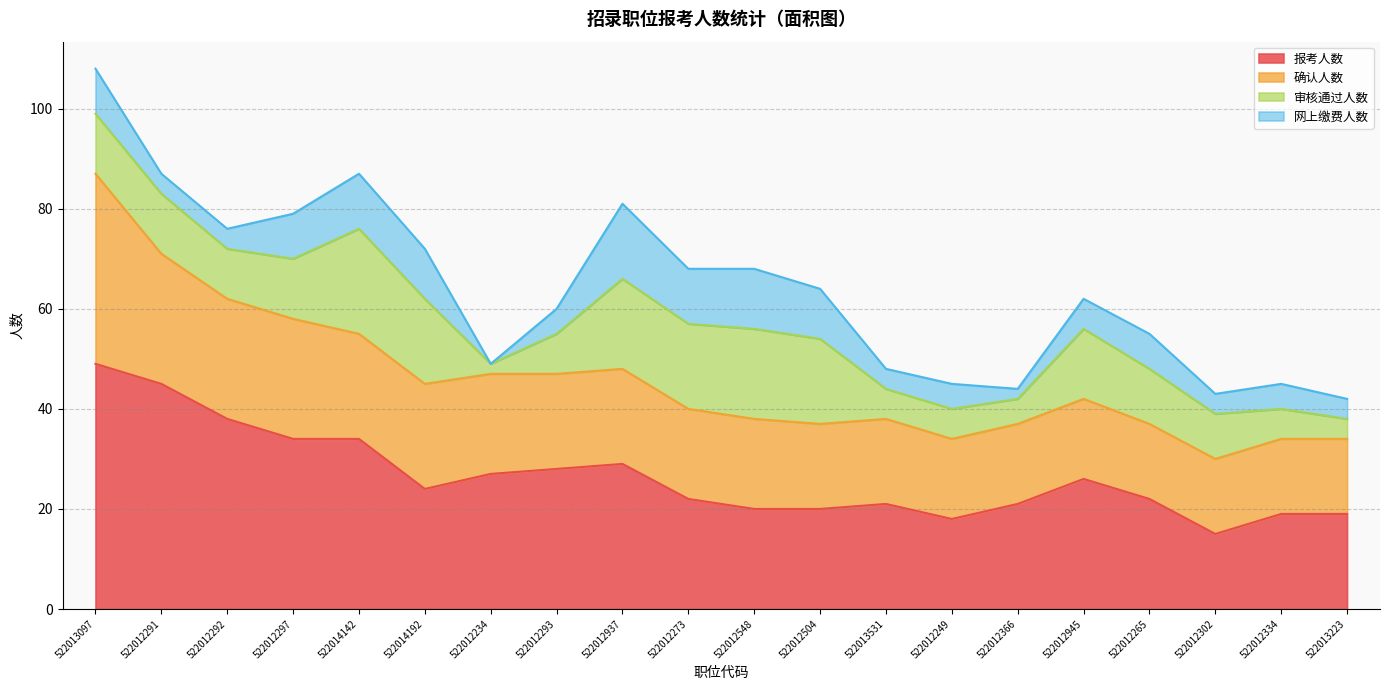

List the series in order of their peak value, lowest first.

网上缴费人数, 审核通过人数, 确认人数, 报考人数